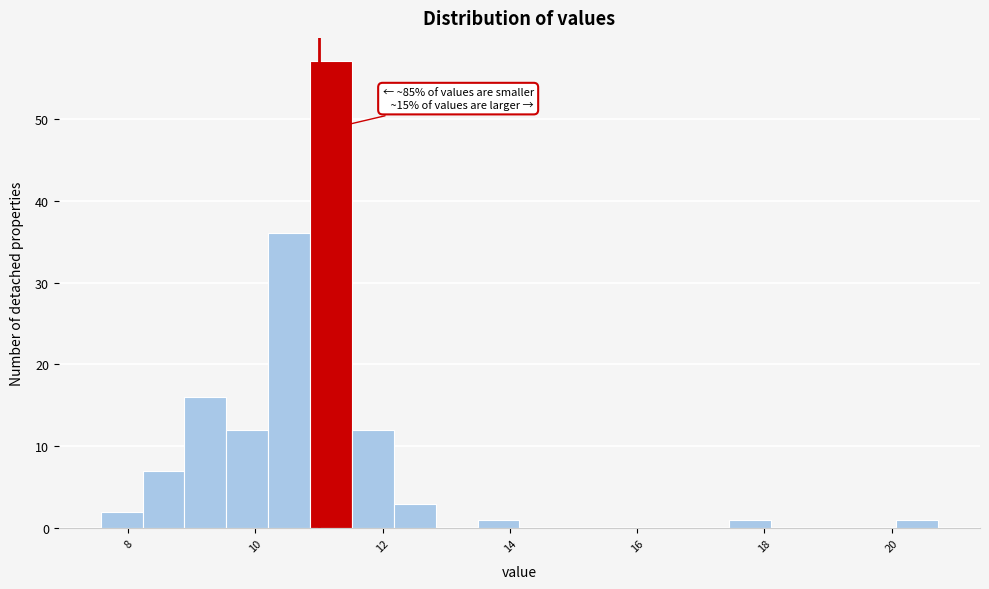

Around what value on the x-axis is the tallest bar? Give the approximate position of its centre, as read against the axis.

11.2